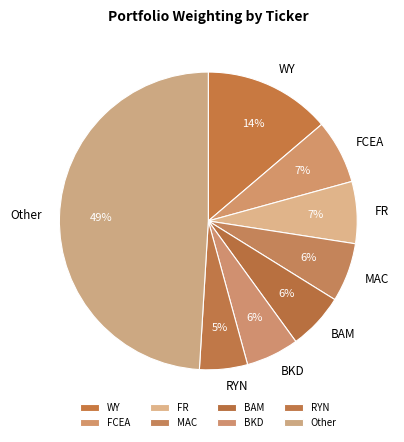

What is the largest slice in the pie chart?

Other